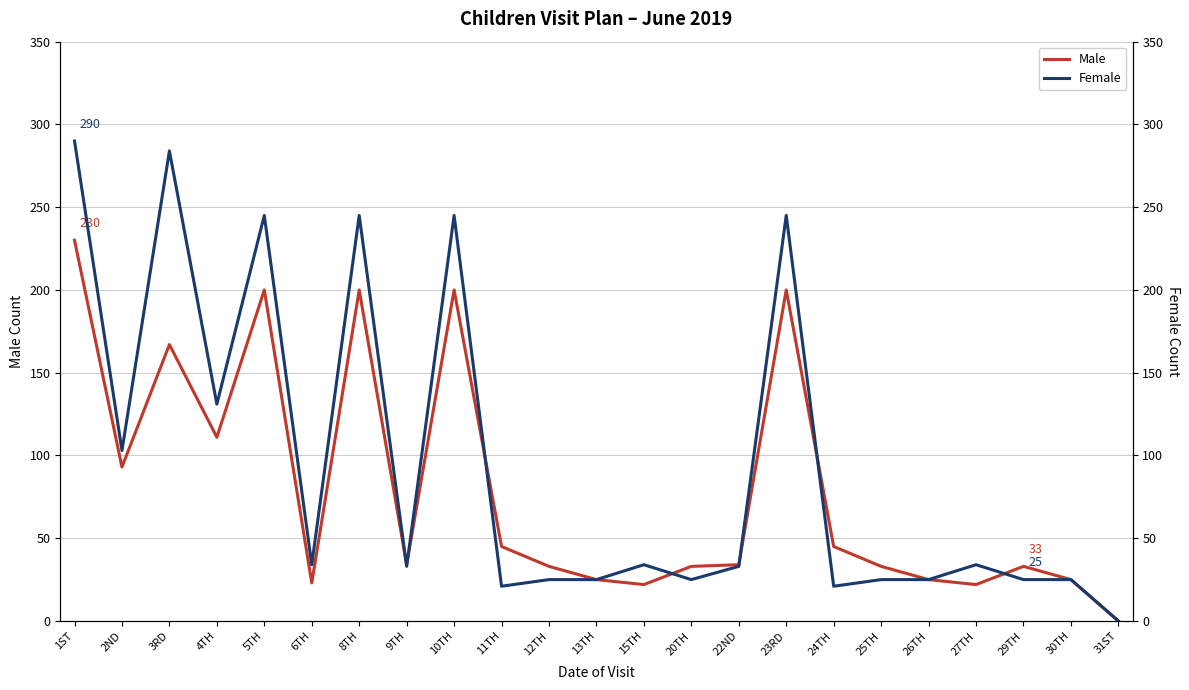

What is the label of the 3rd point from the right?

29TH